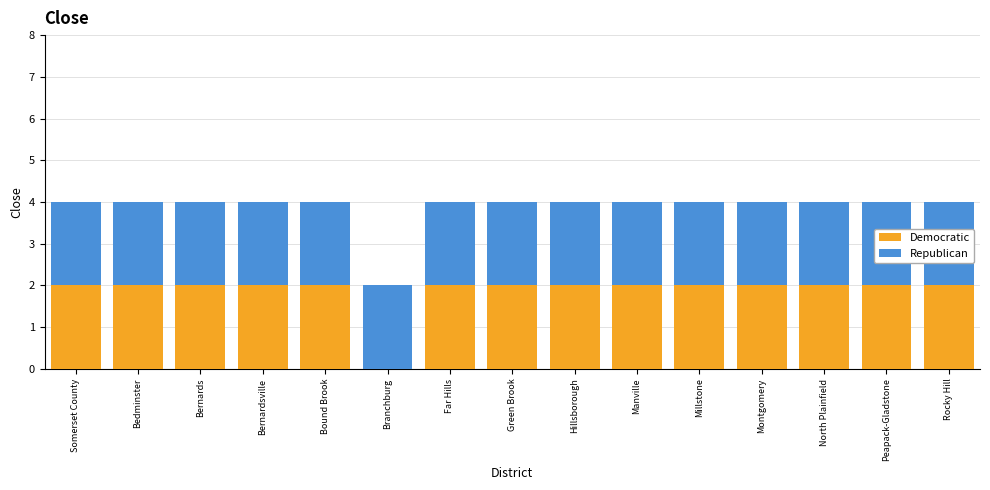

What is the sum of the Democratic values at Bernardsville and Somerset County?

4